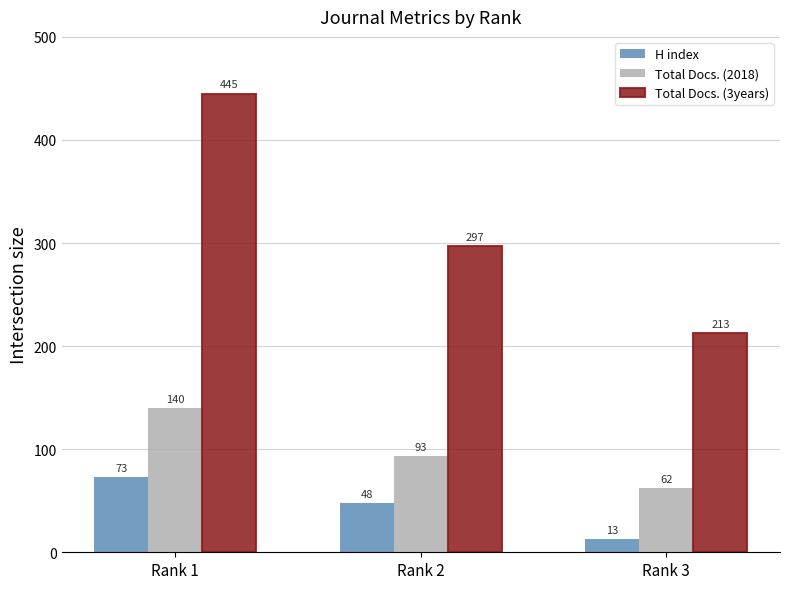

The Total Docs. (2018) series shows 57 at Rank 2. True or false?

False